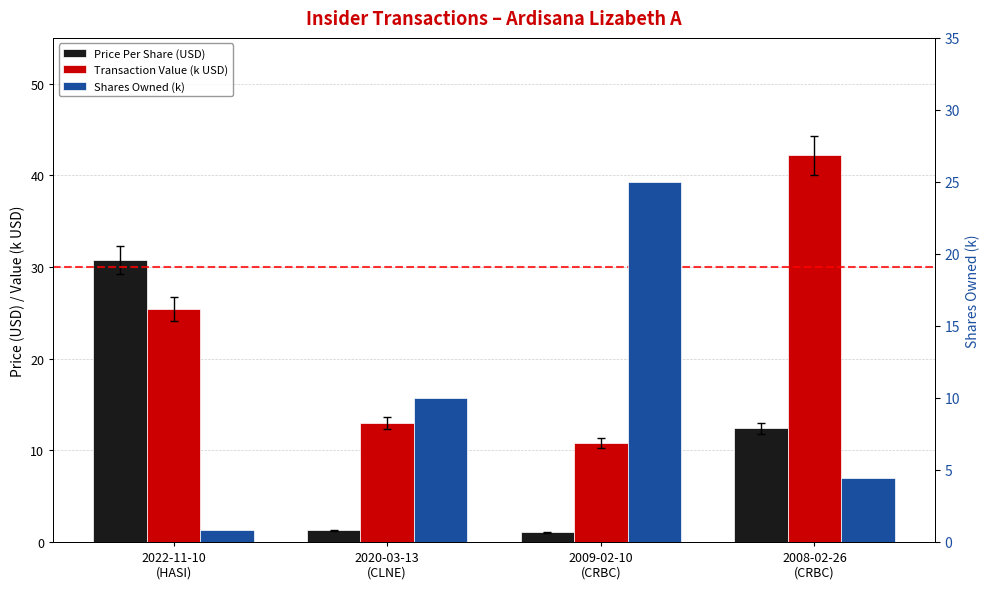

The Transaction Value (k USD) series shows 2.5 at 2009-02-10
(CRBC). True or false?

False